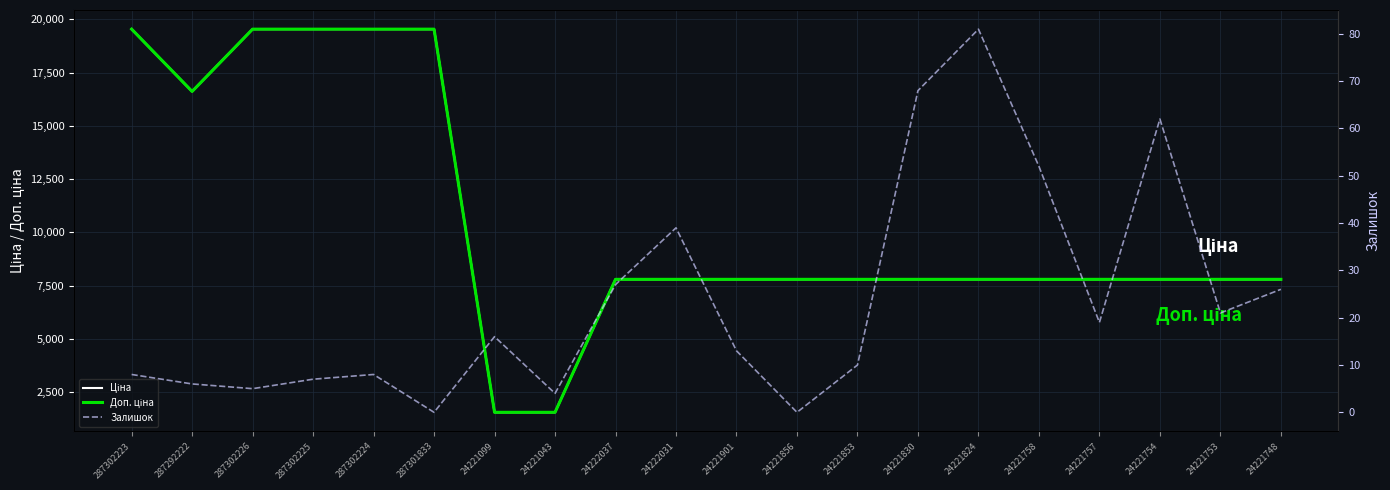

What are all the series names shown in the legend?

Ціна, Доп. ціна, Залишок